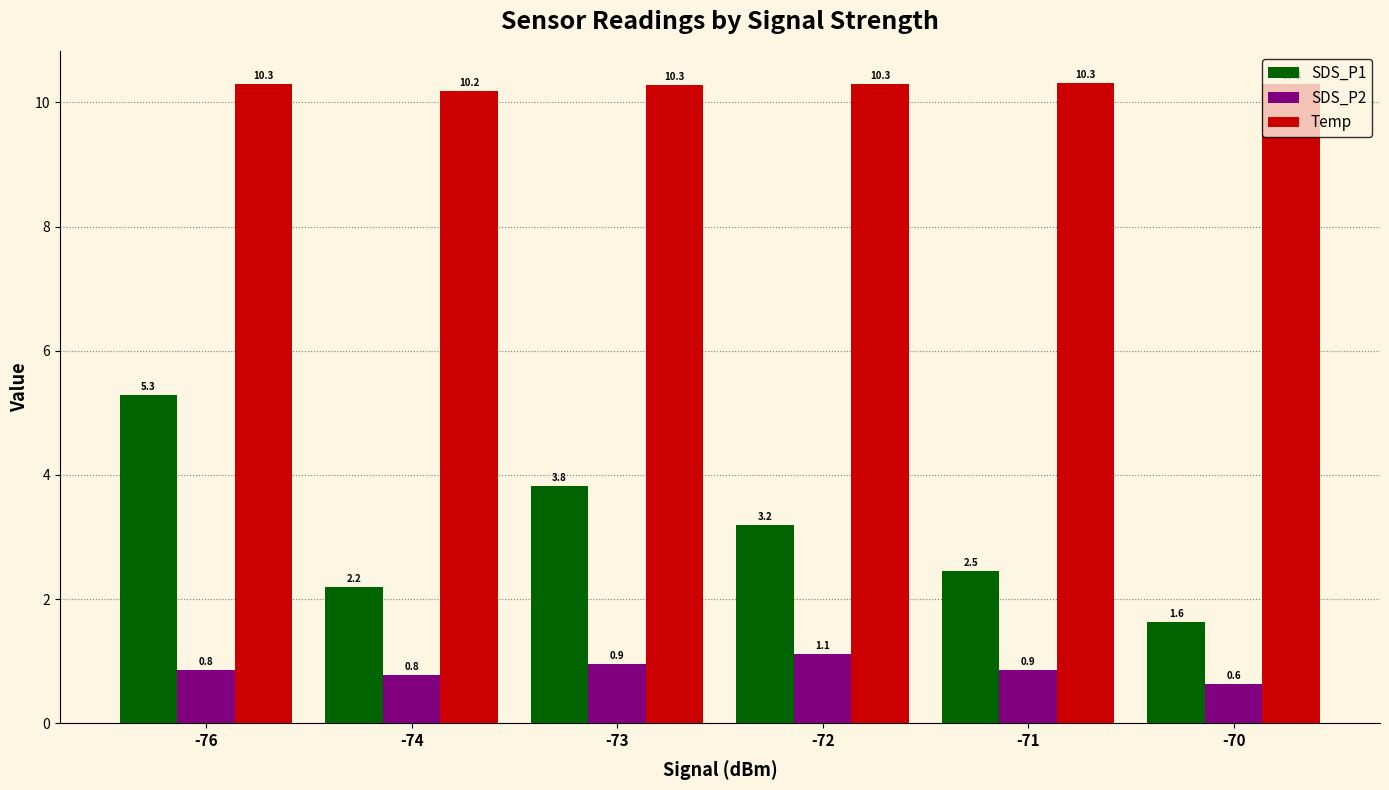

What is the value of the SDS_P1 bar at the 2nd from the left?

2.2